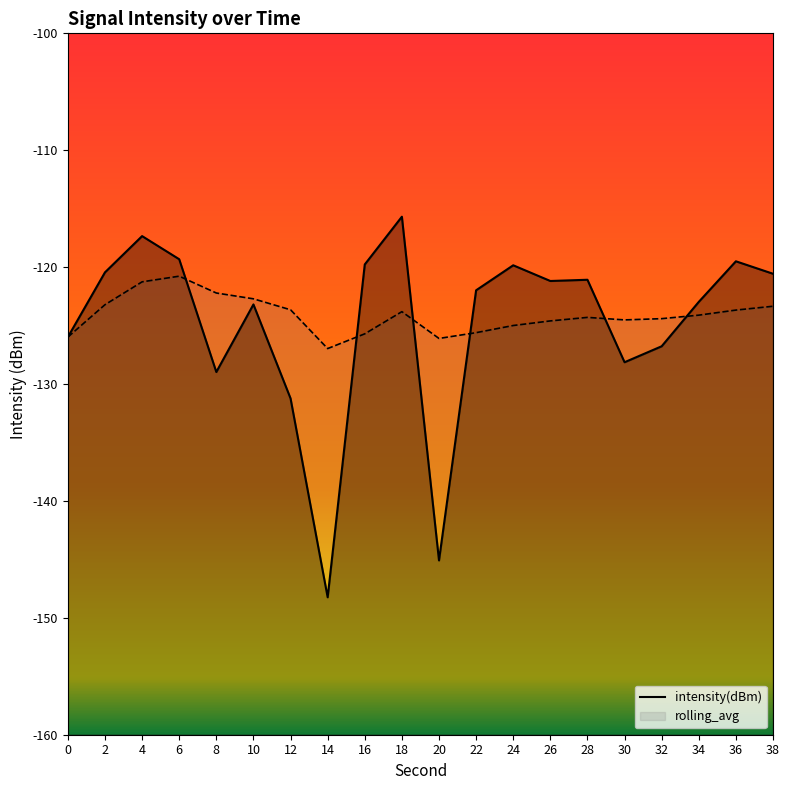

Reading left to right, what are all the values shown in this chart?

intensity(dBm): -126.0	-120.4	-117.3	-119.3	-129.0	-123.2	-131.2	-148.2	-119.8	-115.7	-145.1	-122.0	-119.8	-121.2	-121.1	-128.1	-126.8	-123.0	-119.5	-120.6
rolling_avg: -126.0	-123.2	-121.3	-120.8	-122.2	-122.7	-123.6	-127.0	-125.7	-123.8	-126.1	-125.6	-125.0	-124.6	-124.3	-124.5	-124.4	-124.1	-123.7	-123.3